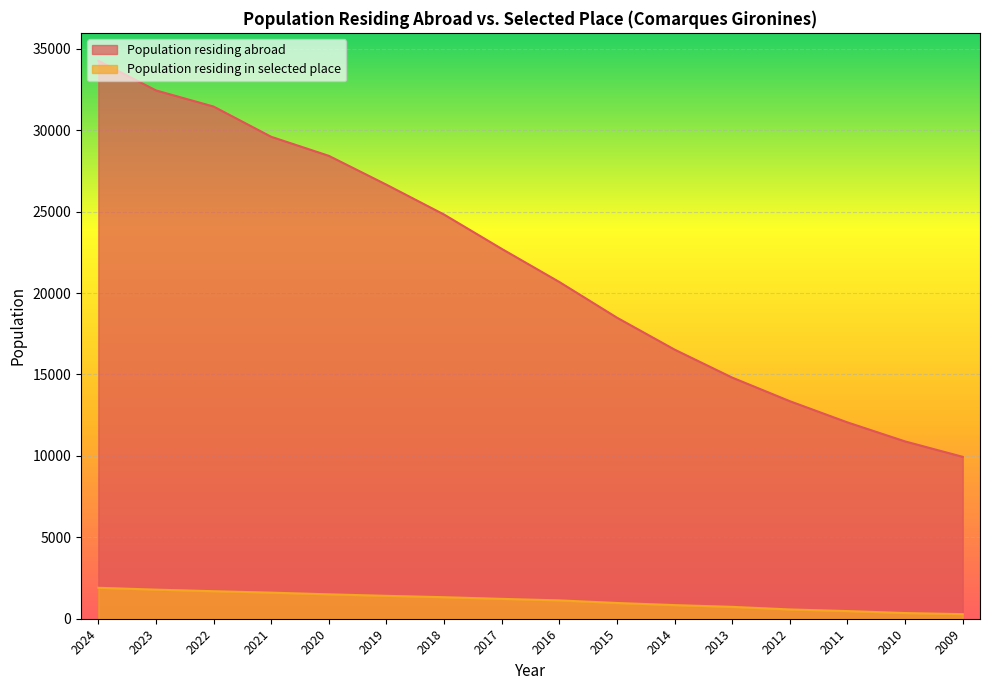

What is the value of the Population residing abroad point at the 1st from the left?

34269